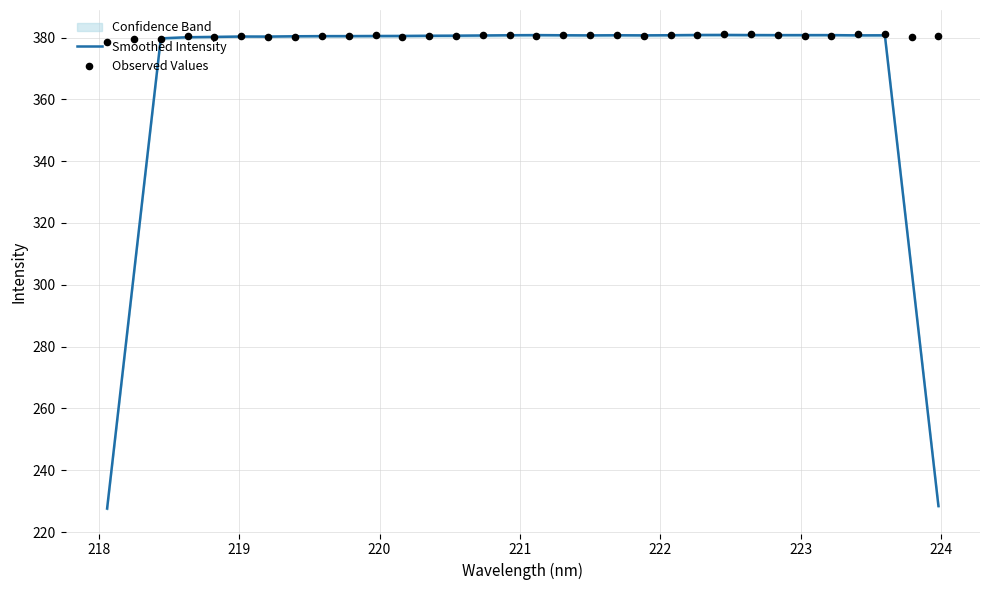

Which series reaches the maximum Y coordinate?

Observed Values